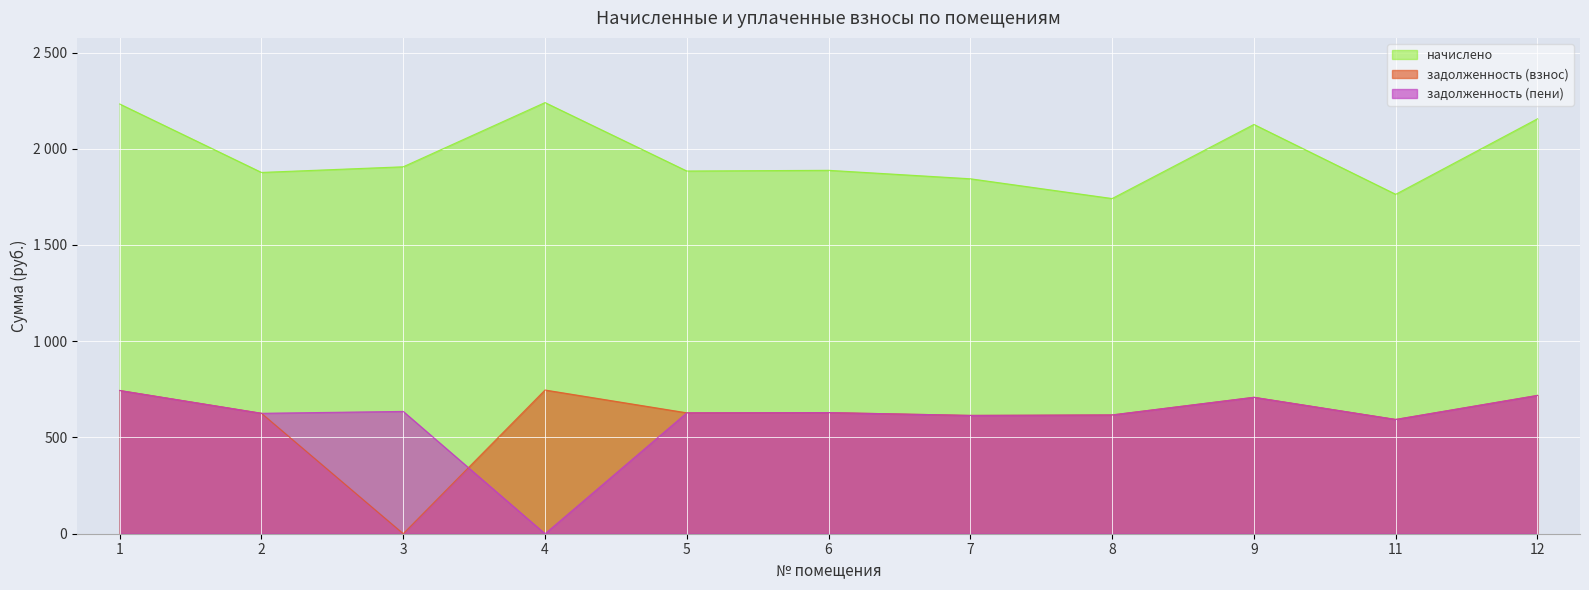

True or false: задолженность (пени) and начислено cross at least once.

False